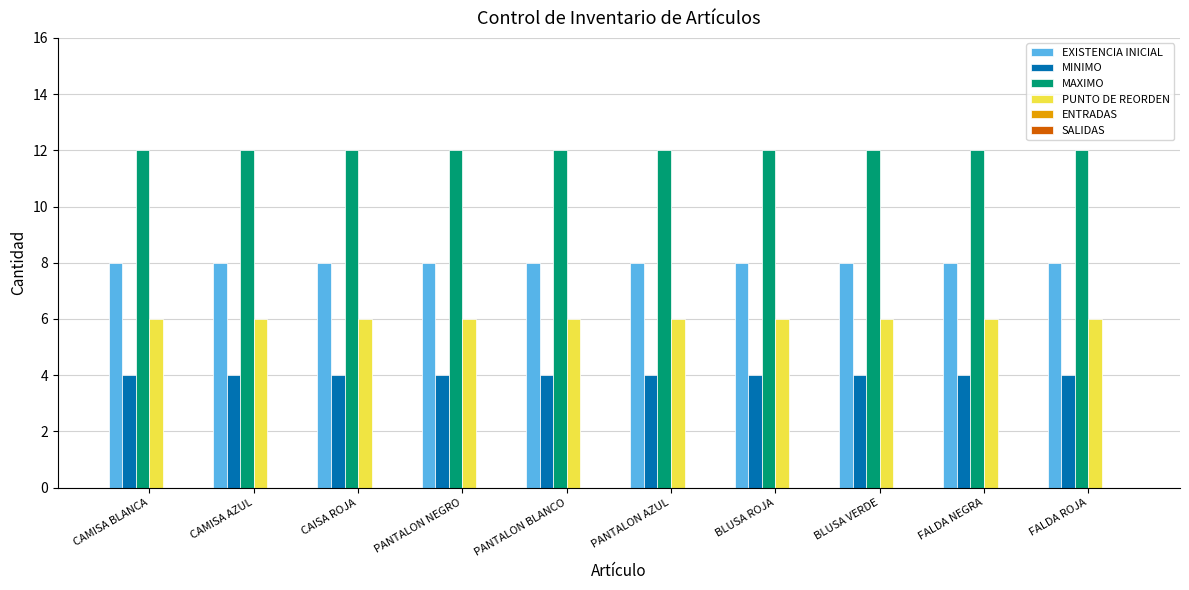

How many groups of bars are there?

10